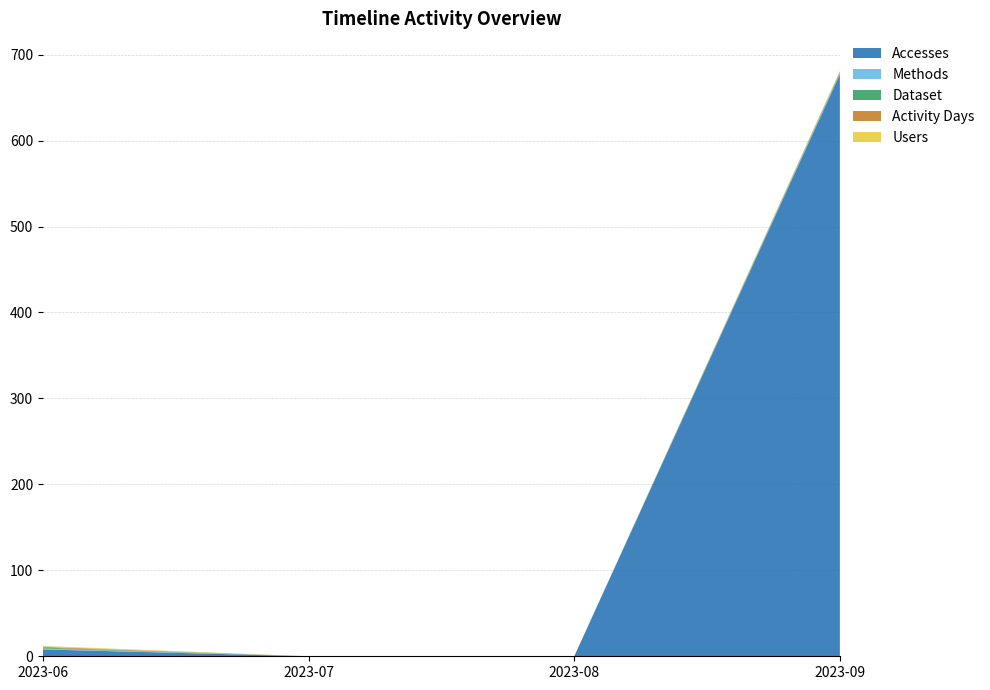

Reading left to right, transcribe all the data shown in this chart.

Accesses: 2023-06=8	2023-07=0	2023-08=0	2023-09=677
Methods: 2023-06=1	2023-07=0	2023-08=0	2023-09=1
Dataset: 2023-06=1	2023-07=0	2023-08=0	2023-09=1
Activity Days: 2023-06=1	2023-07=0	2023-08=0	2023-09=1
Users: 2023-06=1	2023-07=0	2023-08=0	2023-09=1